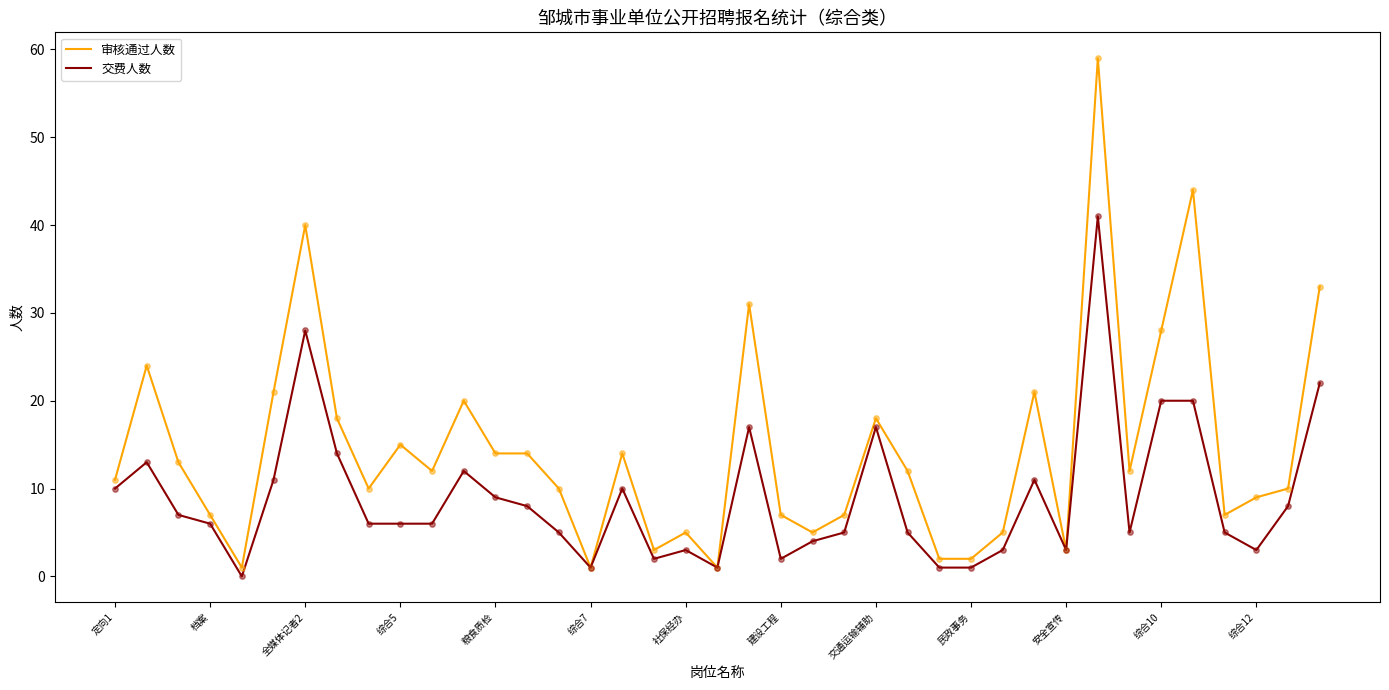

Rank the series by their average value, from lowest to highest.

交费人数, 审核通过人数